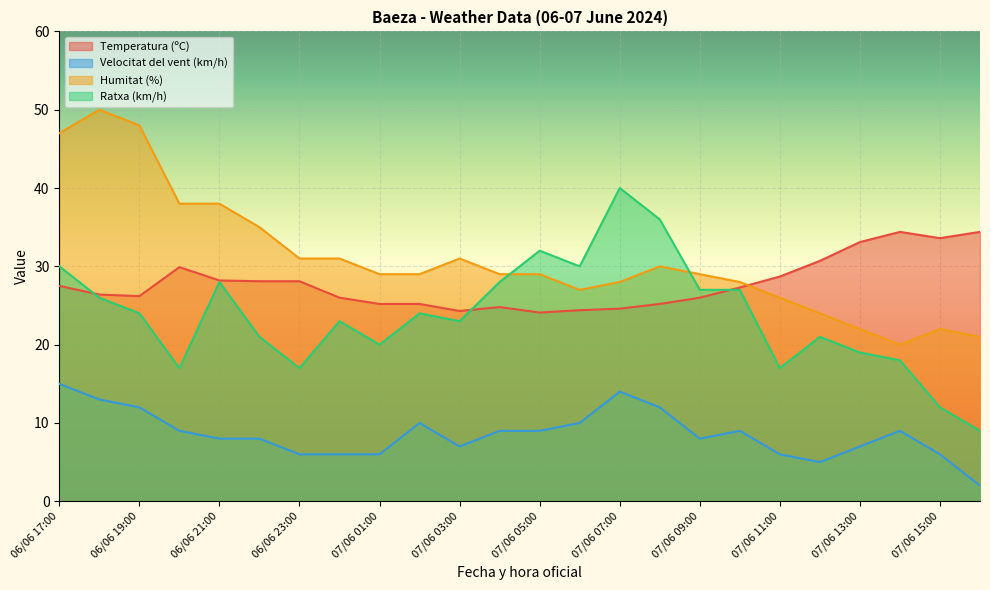

Where is the first local minimum for Ratxa (km/h)?

06/06 20:00